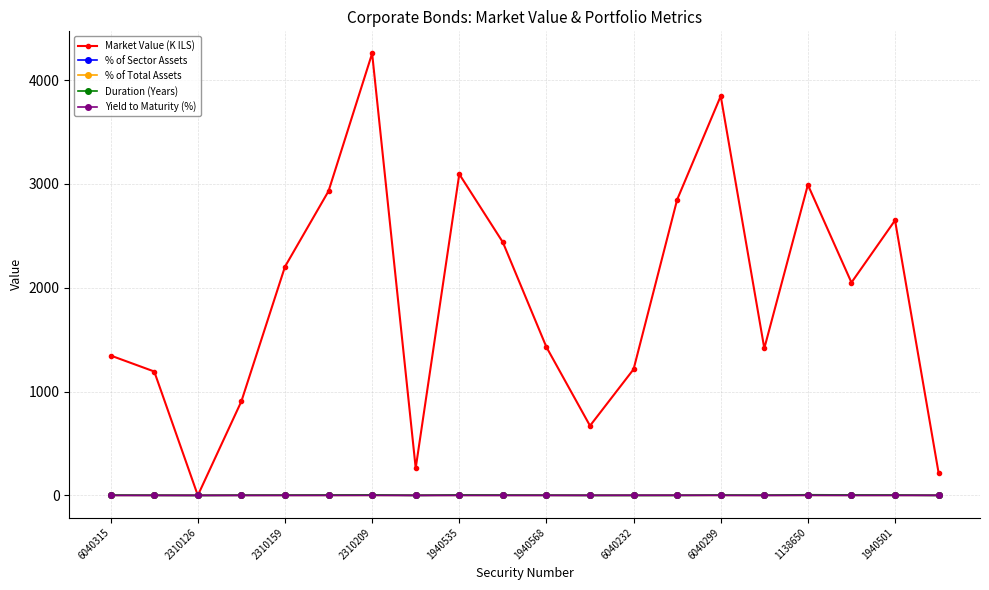

Which series has the largest total across all categories?

Market Value (K ILS)